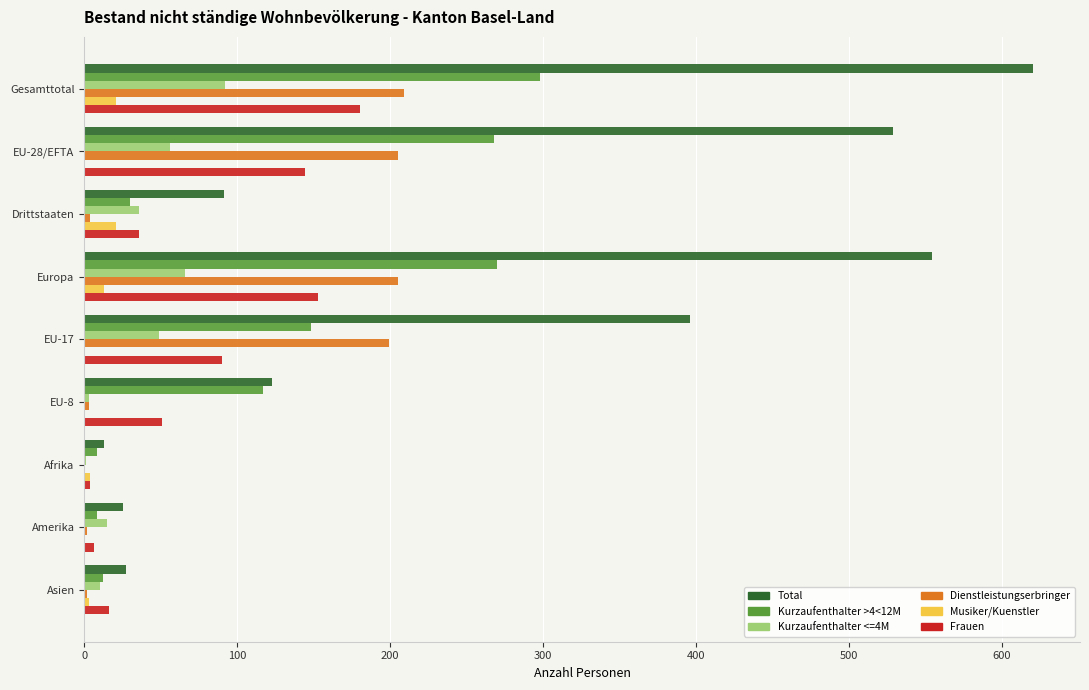

What is the greatest value displayed?

620